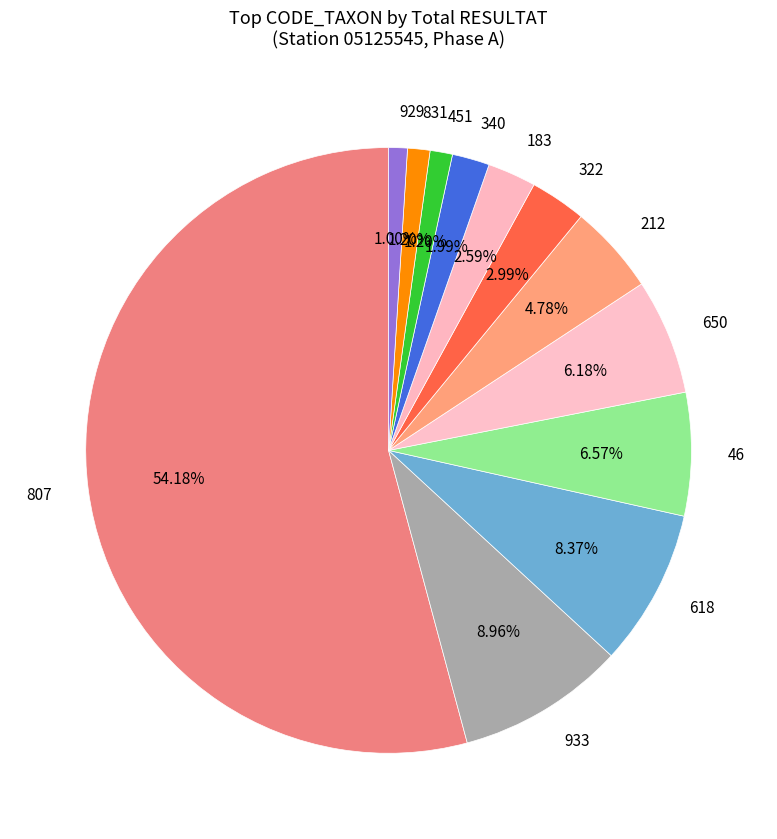

Count the number of slices in the pie.

12